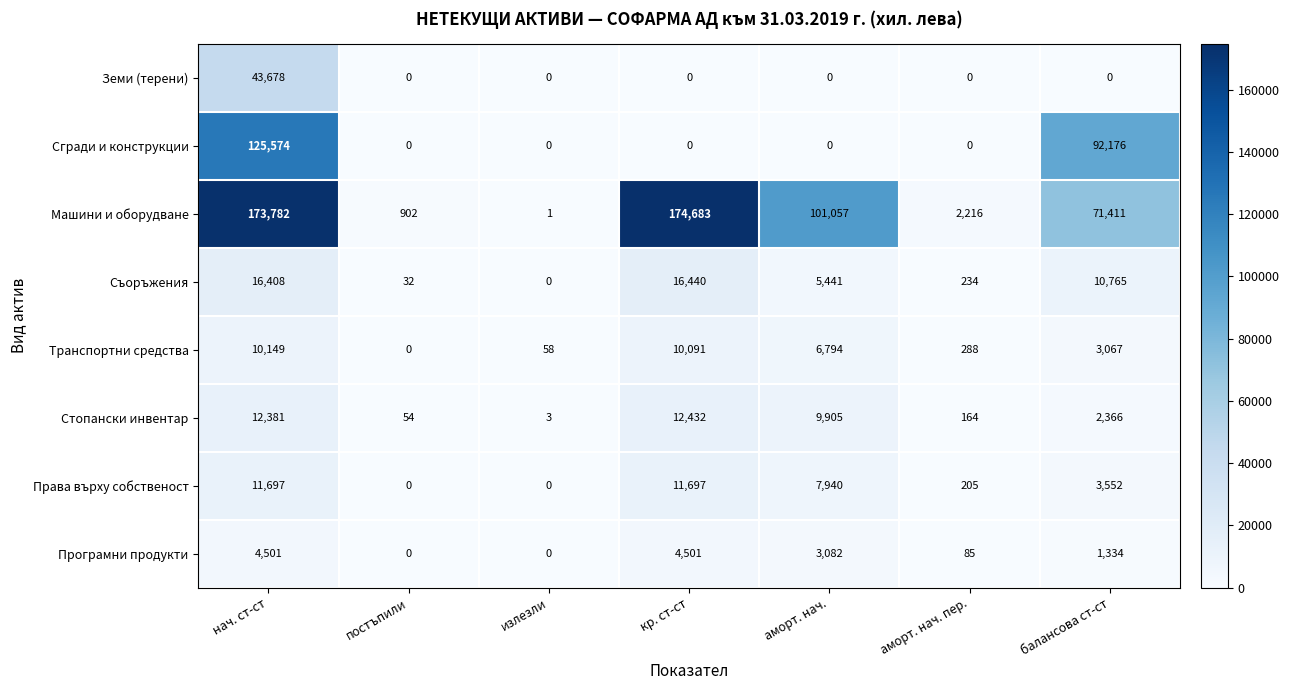

Read the Права върху собственост value at аморт. нач..

7940